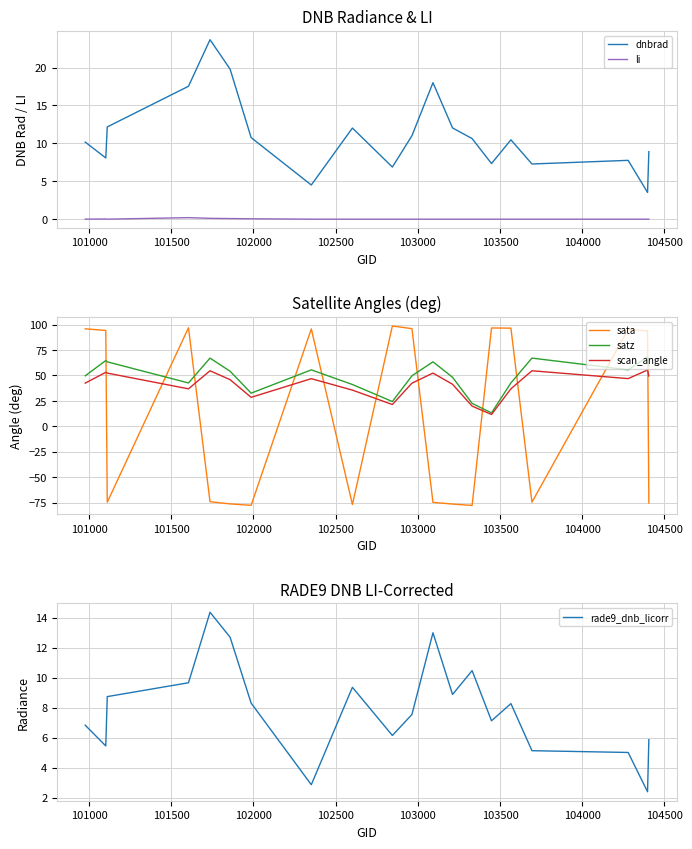

What is the highest value of the sata series?

98.7